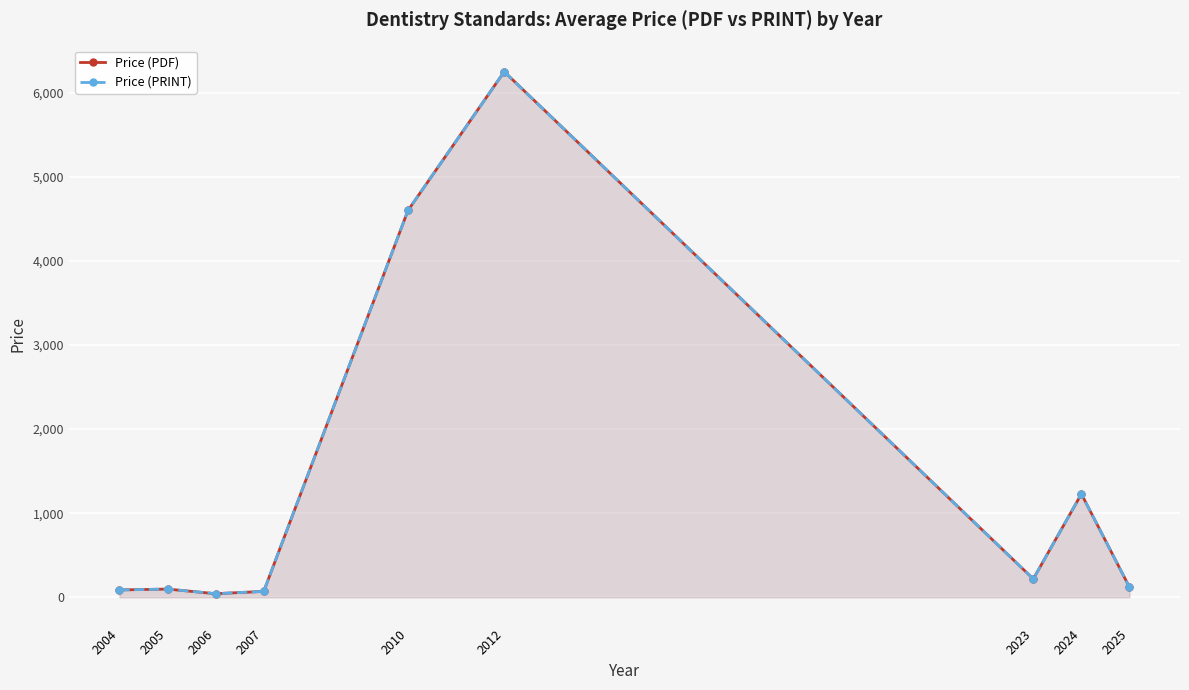

True or false: Price (PRINT) has more than 1 interior local peaks.

True